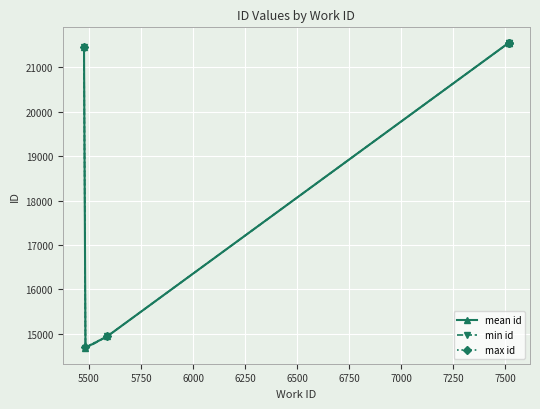

What are all the series names shown in the legend?

mean id, min id, max id